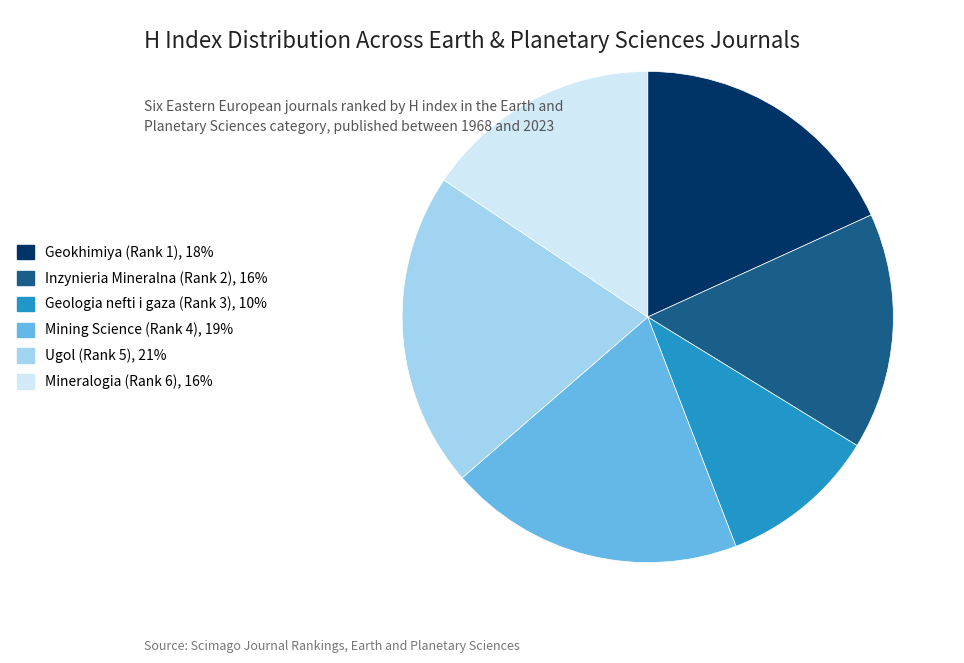

Which category has the biggest portion of the pie?

Ugol (Rank 5)